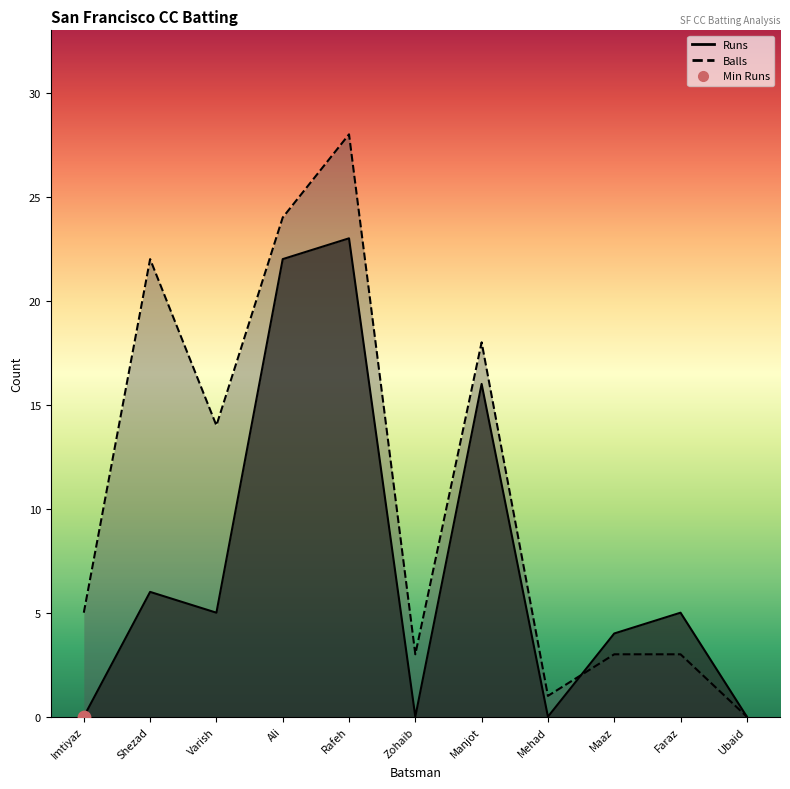

Which series has the largest total across all categories?

Balls